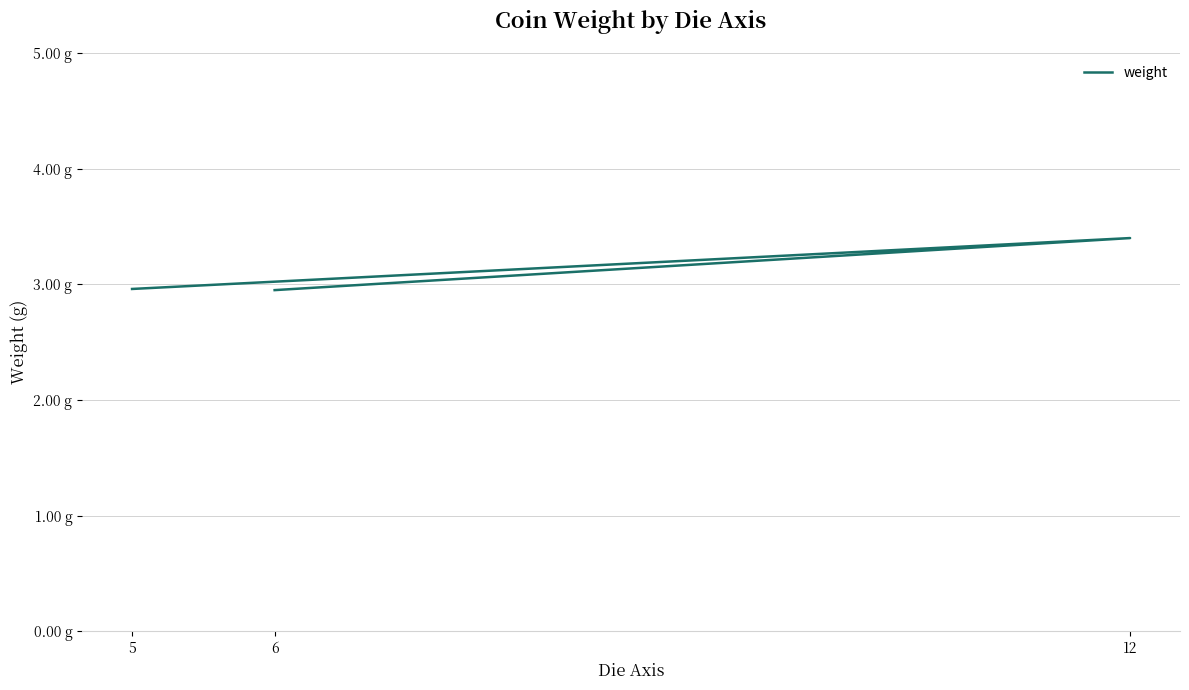

Reading left to right, transcribe all the data shown in this chart.

3.0	3.4	3.0